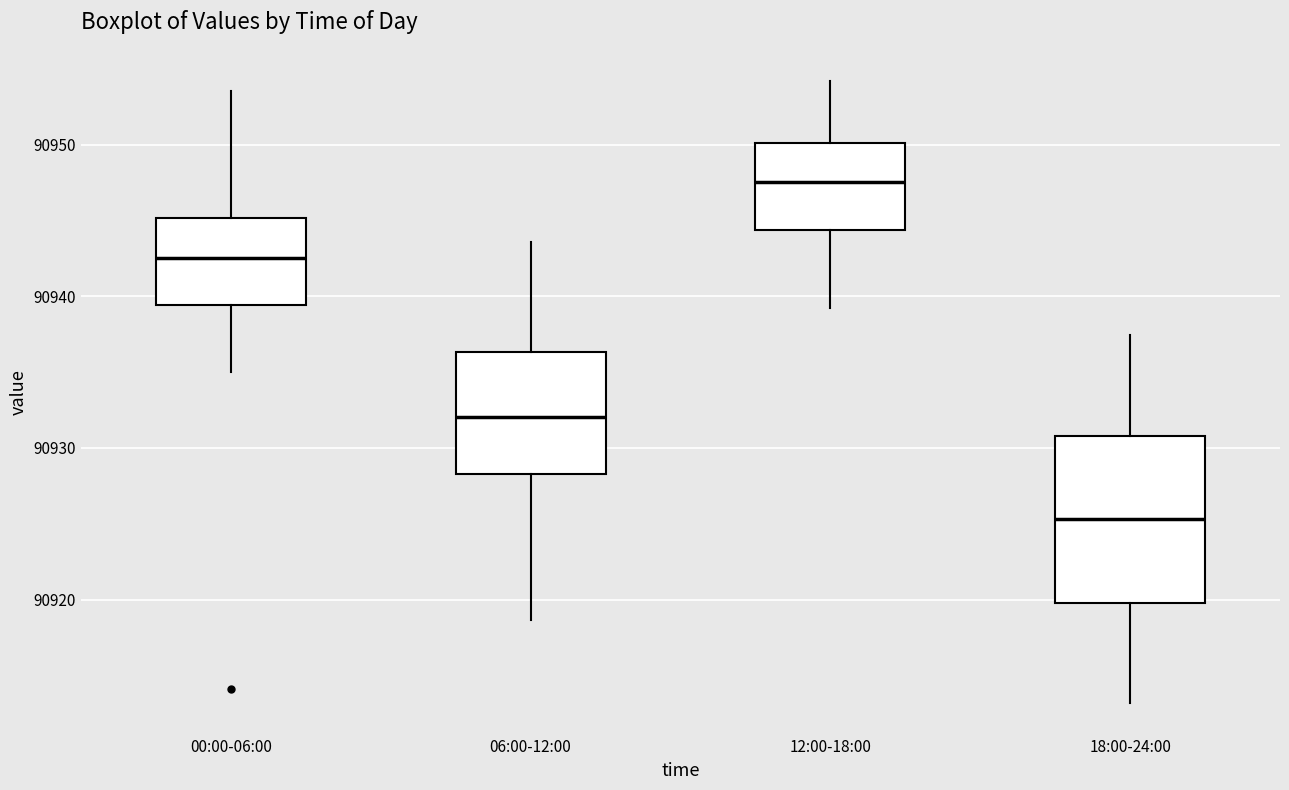

Comparing the boxes themselves (not the whiskers), which one is the tallest?

18:00-24:00